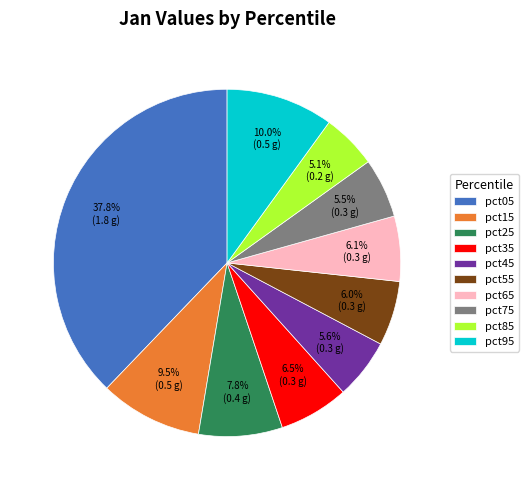

What is the largest slice in the pie chart?

pct05